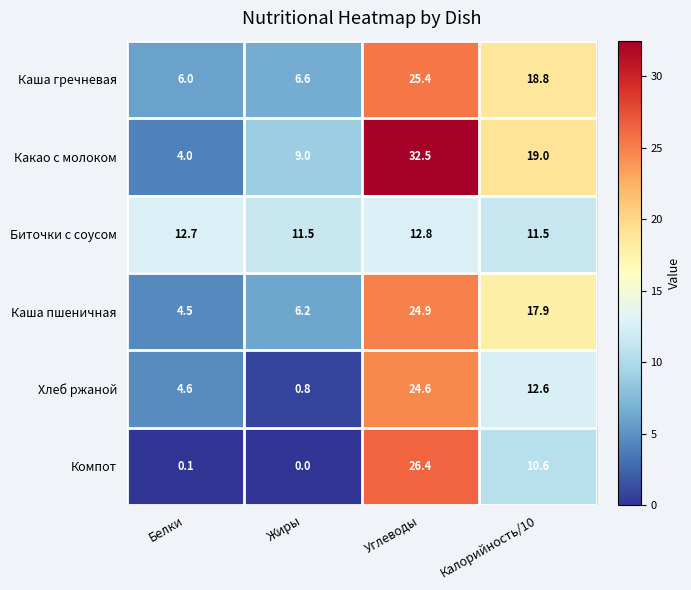

How many distinct data groups are displayed?

6